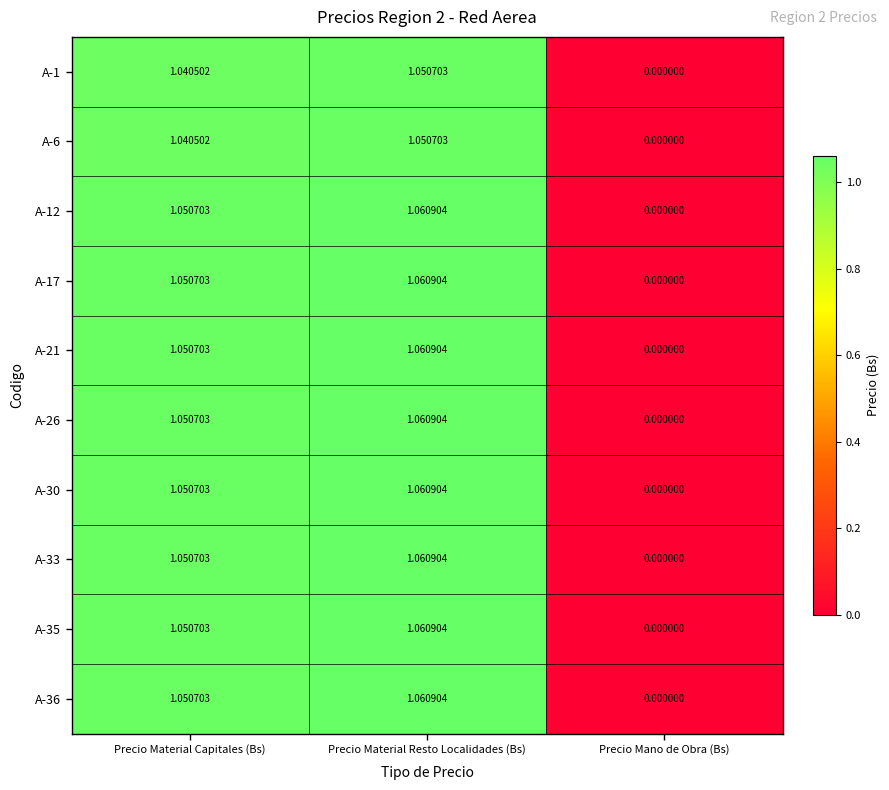

List the labels in order of A-12 value, largest first.

Precio Material Resto Localidades (Bs), Precio Material Capitales (Bs), Precio Mano de Obra (Bs)